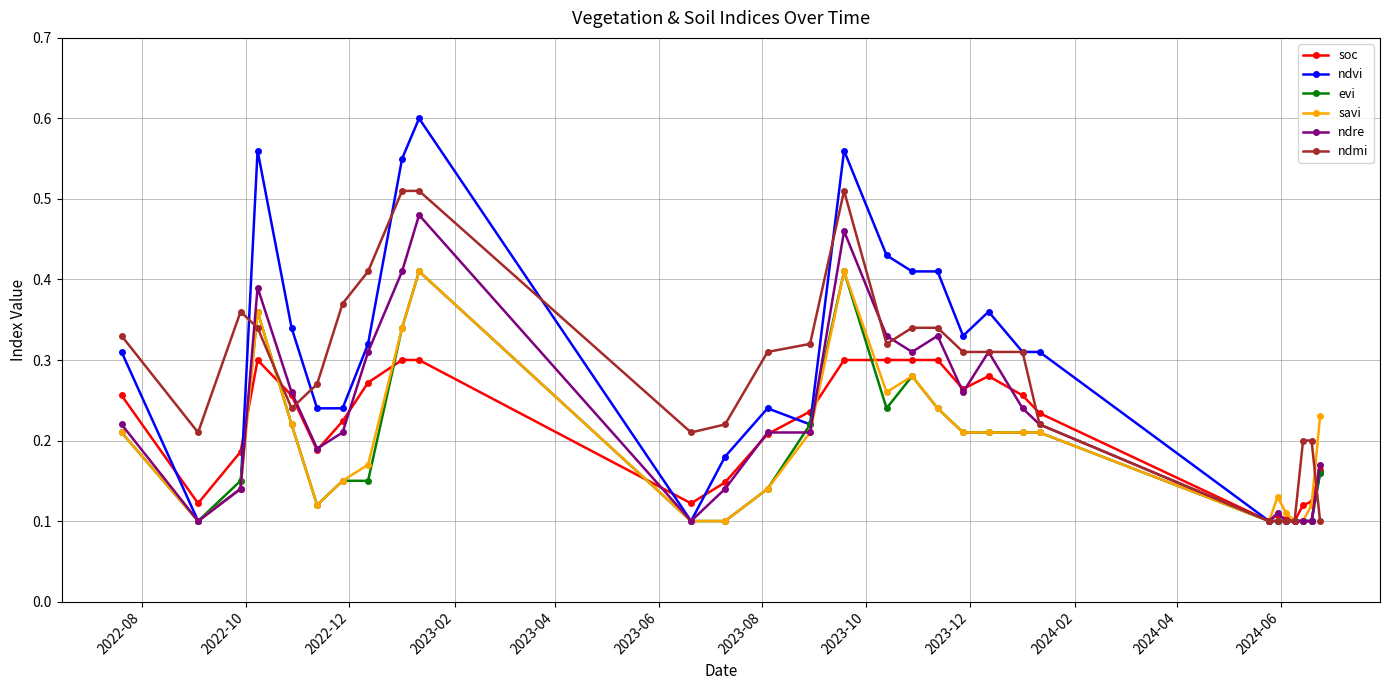

At how many categories does at least one series exceed 0?

29